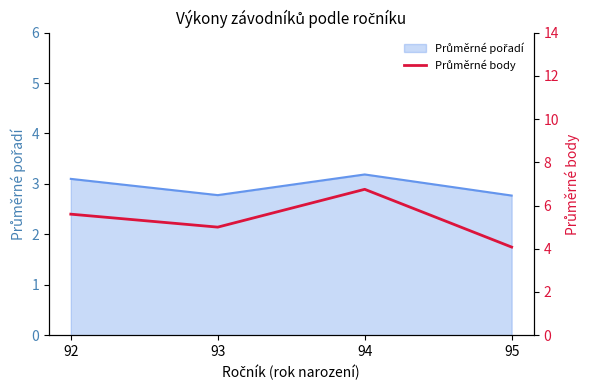

Which has a higher value, 93 or 95?

93